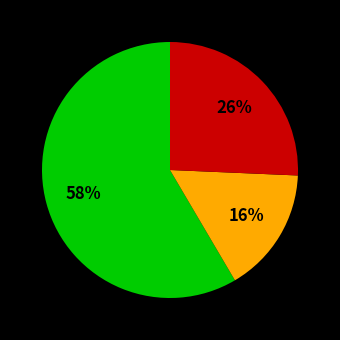

To the nearest percent, what is the average slice percentage?

33%